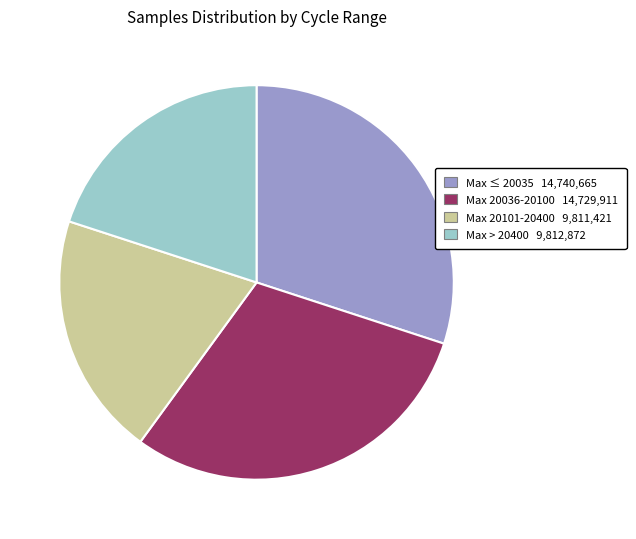

What is the ratio of the value at Max 20101-20400 9,811,421 to the value at Max > 20400 9,812,872?

1.0